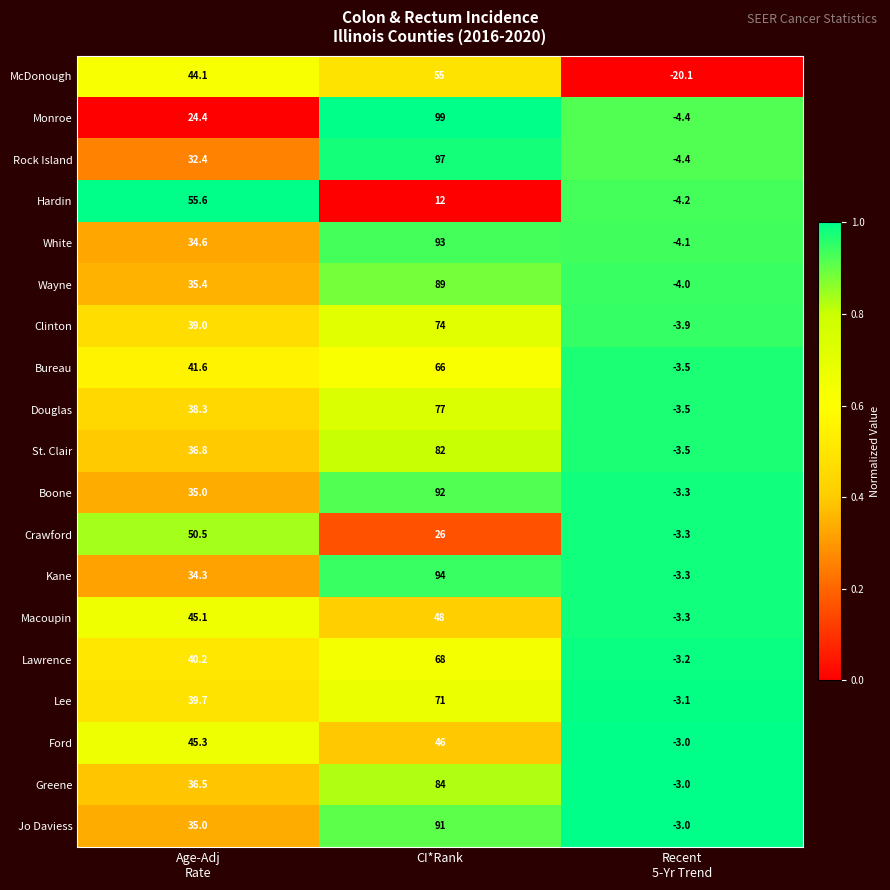

At CI*Rank, list the series in order from largest to smallest.

Monroe, Rock Island, Kane, White, Boone, Jo Daviess, Wayne, Greene, St. Clair, Douglas, Clinton, Lee, Lawrence, Bureau, McDonough, Macoupin, Ford, Crawford, Hardin